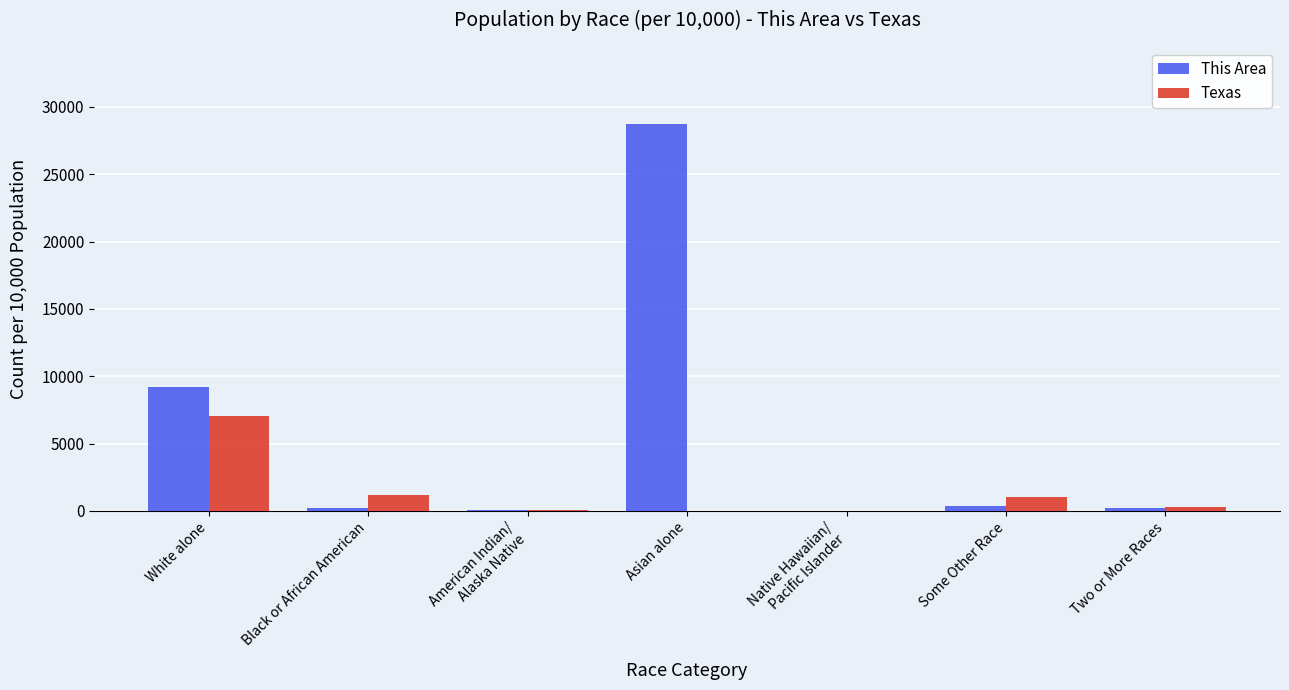

True or false: Texas has a value of 270.0 at Two or More Races.

True